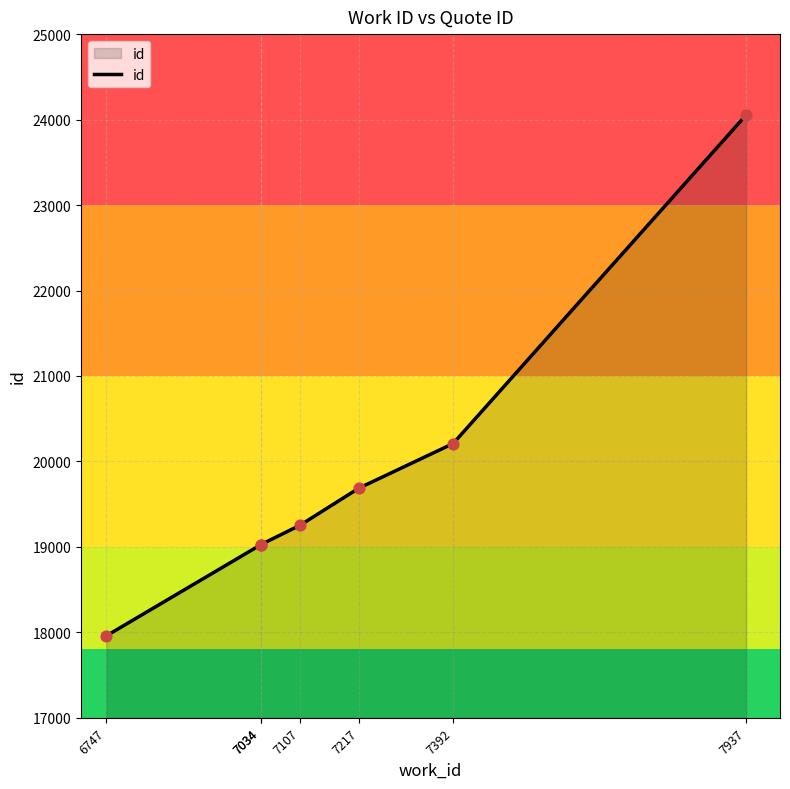

What is the change in value from 6747 to 7034?

+1067